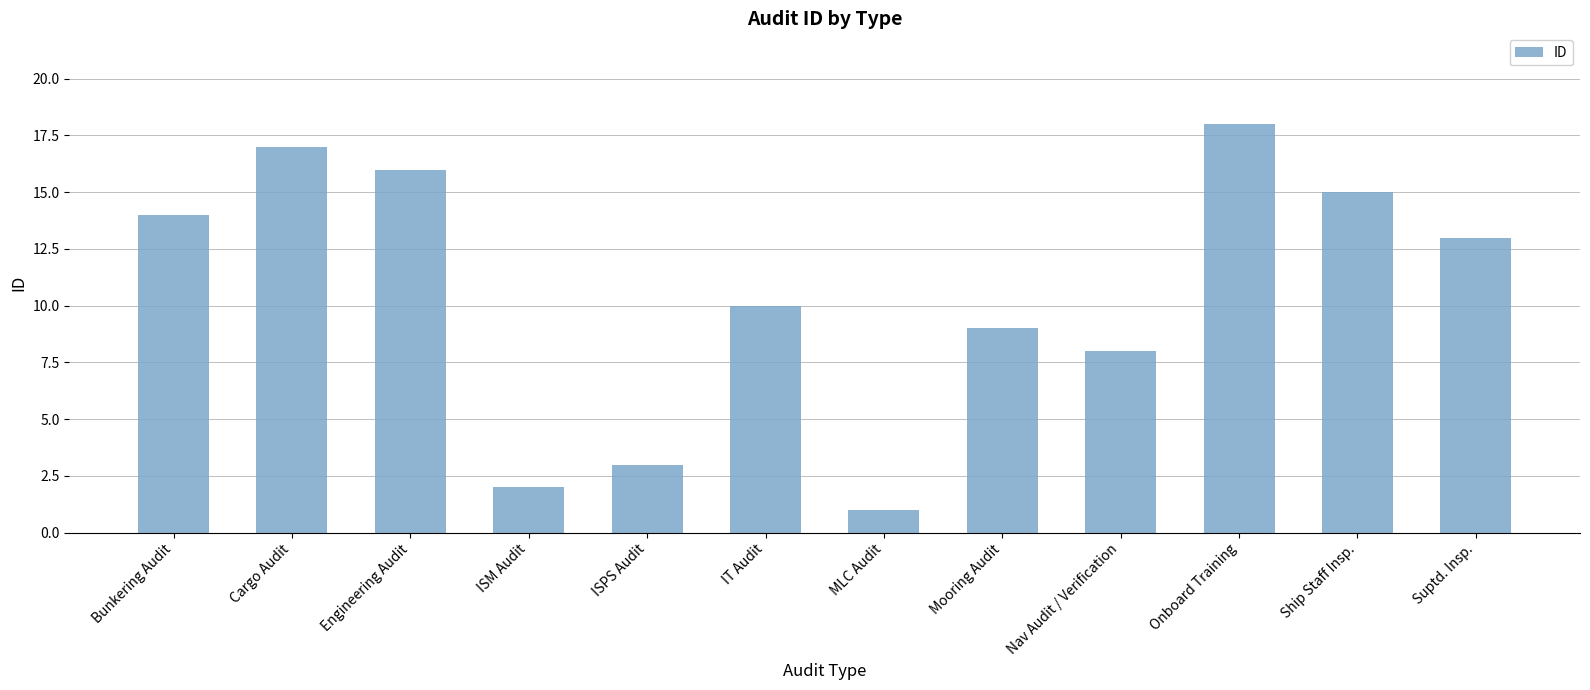

Reading right to left, list all the values displayed in this chart.

Suptd. Insp.=13	Ship Staff Insp.=15	Onboard Training=18	Nav Audit / Verification=8	Mooring Audit=9	MLC Audit=1	IT Audit=10	ISPS Audit=3	ISM Audit=2	Engineering Audit=16	Cargo Audit=17	Bunkering Audit=14